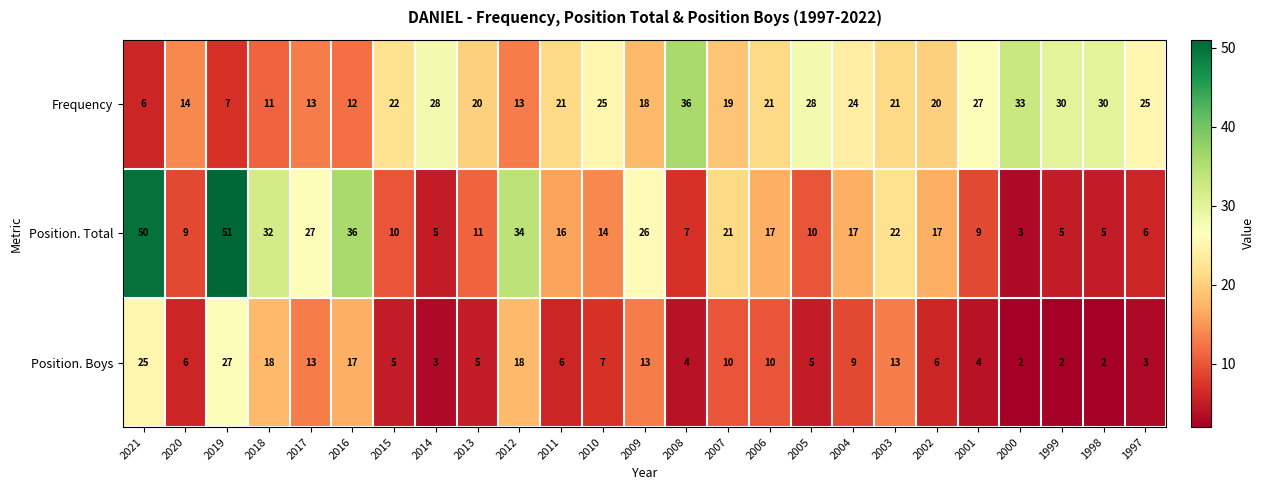

The value of Position. Boys at 2013 is 5. True or false?

True